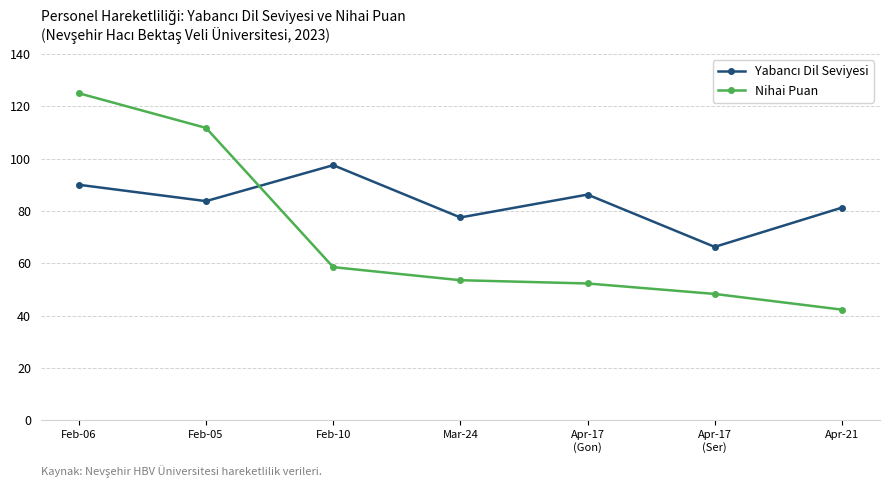

What is the label of the 1st point from the right?

Apr-21